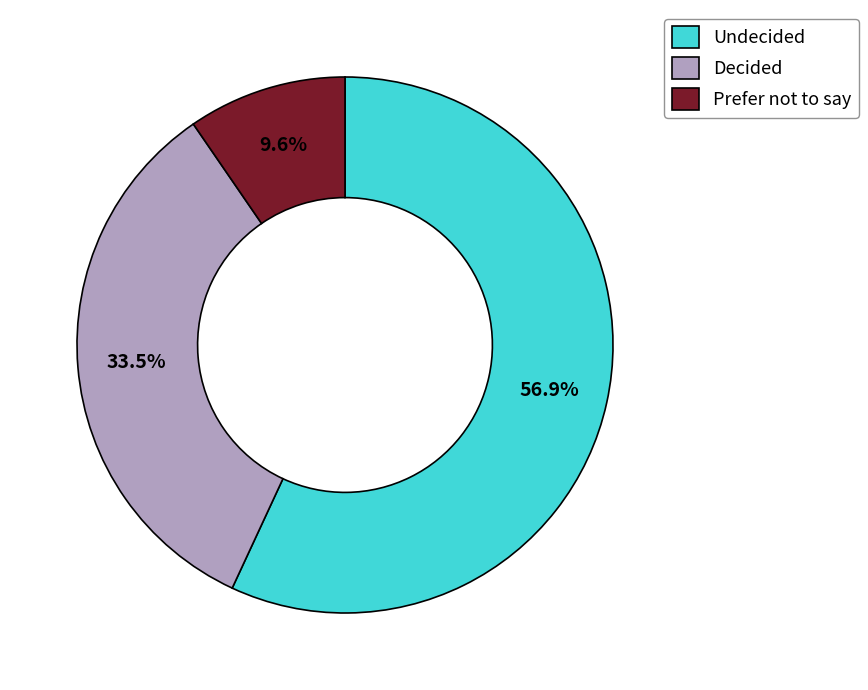

How many segments does this pie chart have?

3